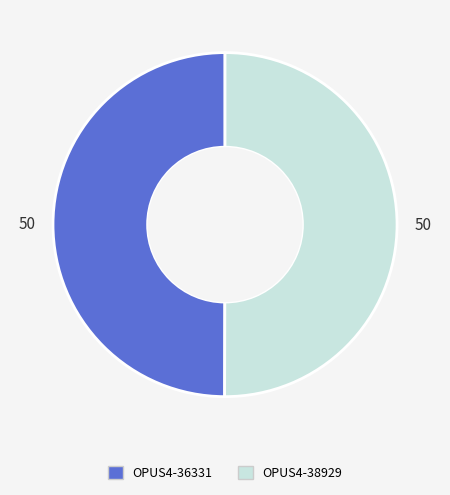

Is it true that OPUS4-36331 is 50% of the pie?

True